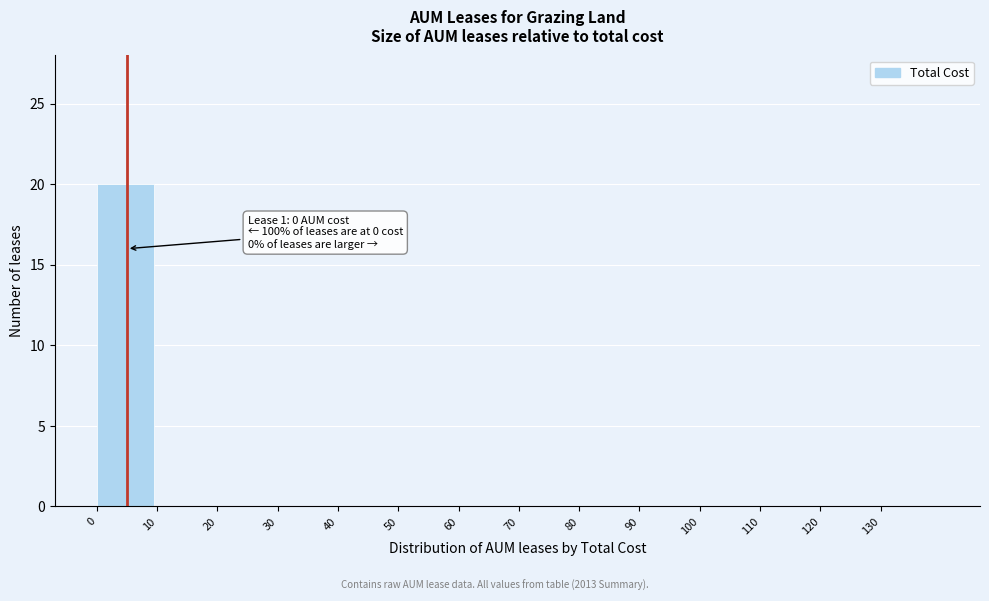

Reading right to left, list all the values displayed in this chart.

130=0	120=0	110=0	100=0	90=0	80=0	70=0	60=0	50=0	40=0	30=0	20=0	10=0	0=20